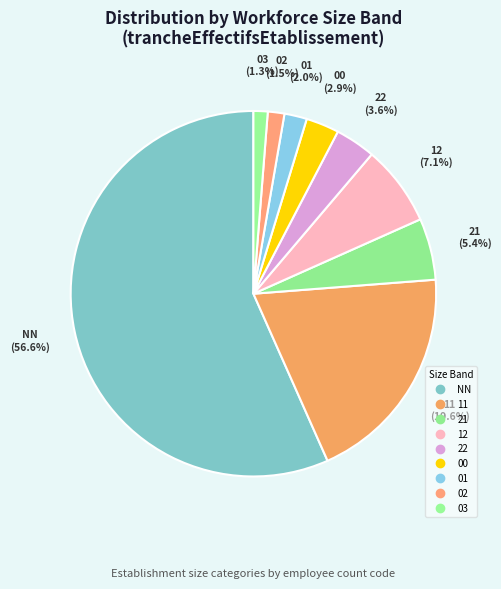

To the nearest percent, what is the difference between the largest and smallest slice percentages?

55%